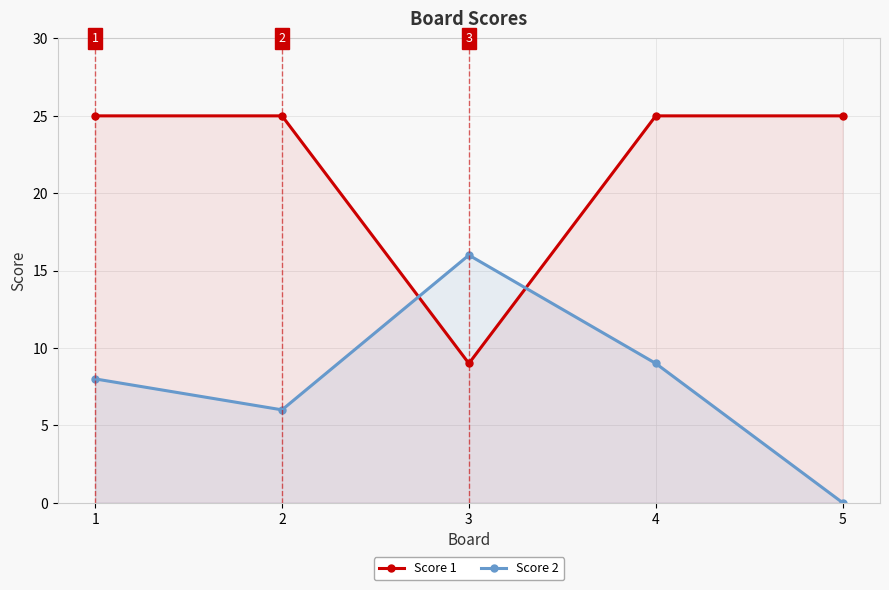

Does the chart have visible grid lines?

Yes